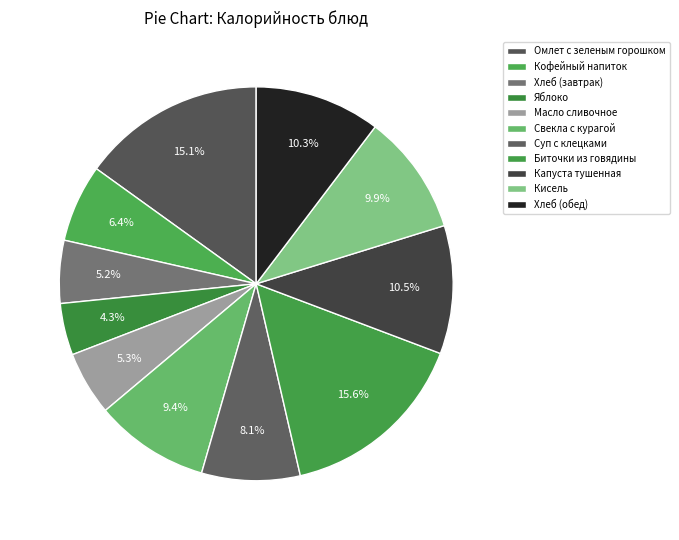

To the nearest percent, what is the difference between the largest and smallest slice percentages?

11%